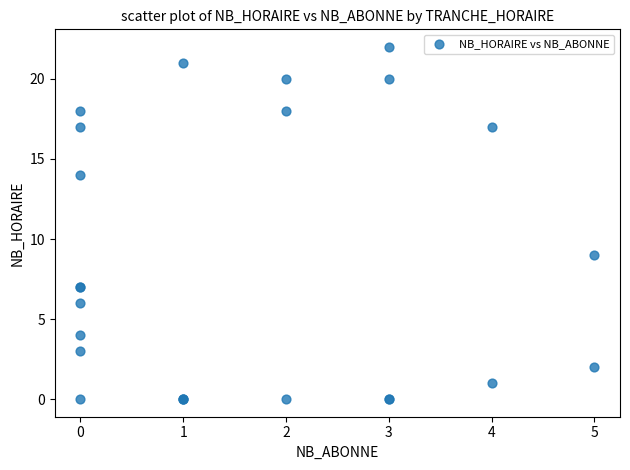

What Y value in the scatter plot is closest to 11?

9